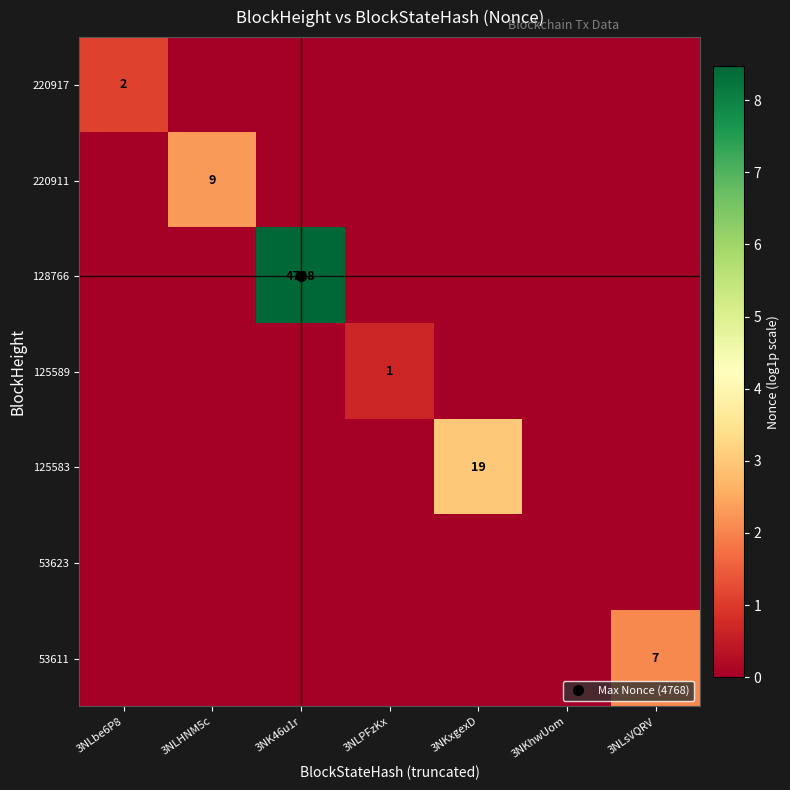

What is the difference between the highest and lowest values at 3NLsVQRV?

2.1